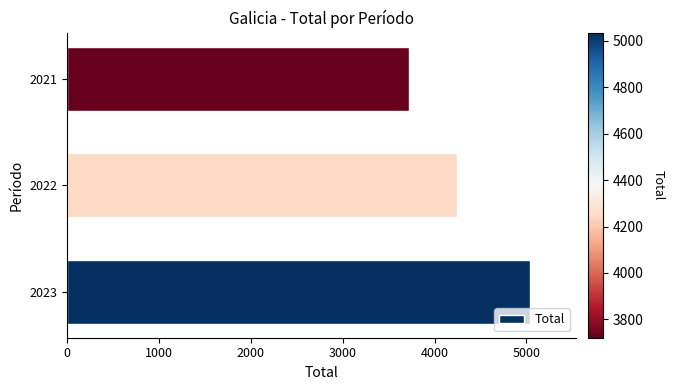

Are the bars grouped side by side (vs. stacked)?

No